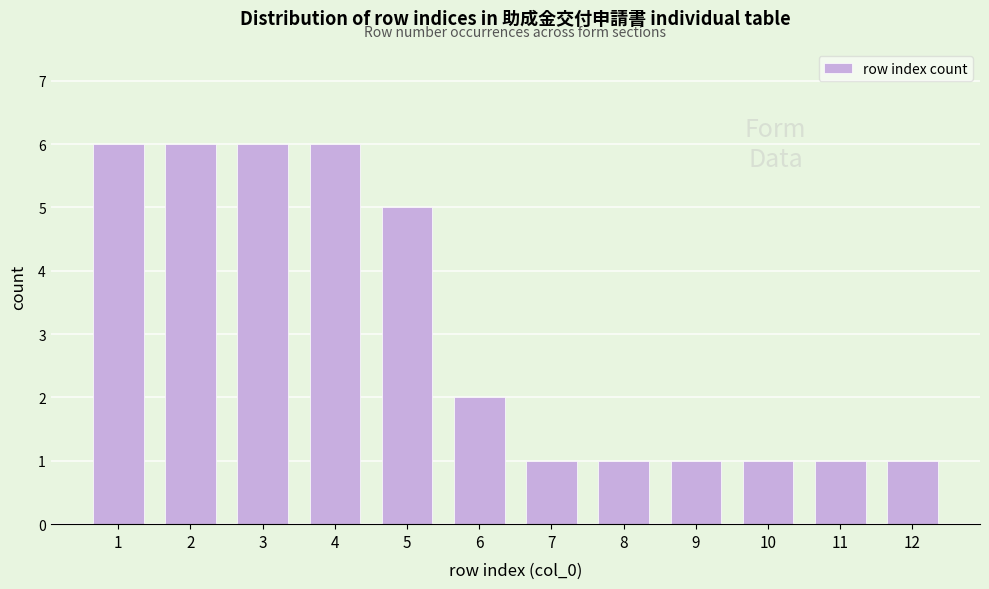

Reading left to right, list all the values displayed in this chart.

1=6	2=6	3=6	4=6	5=5	6=2	7=1	8=1	9=1	10=1	11=1	12=1